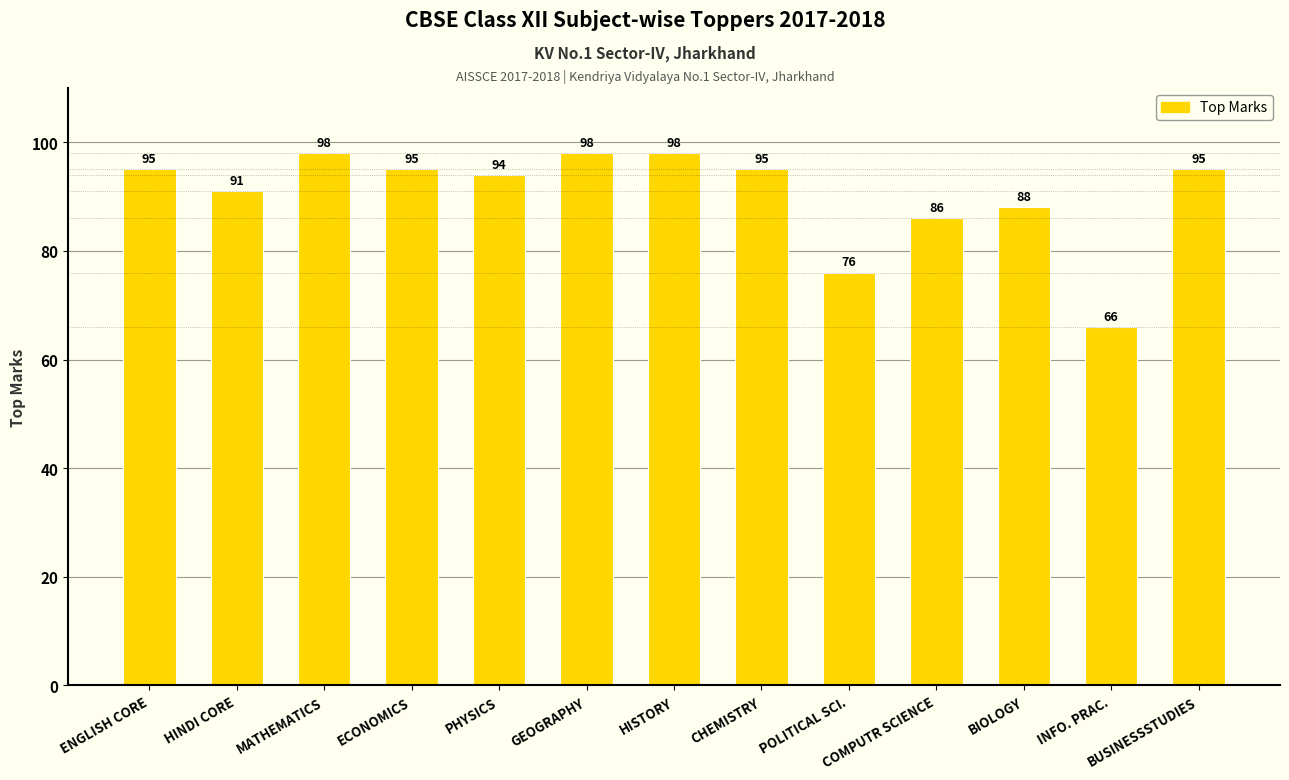

Reading right to left, list all the values displayed in this chart.

95	66	88	86	76	95	98	98	94	95	98	91	95